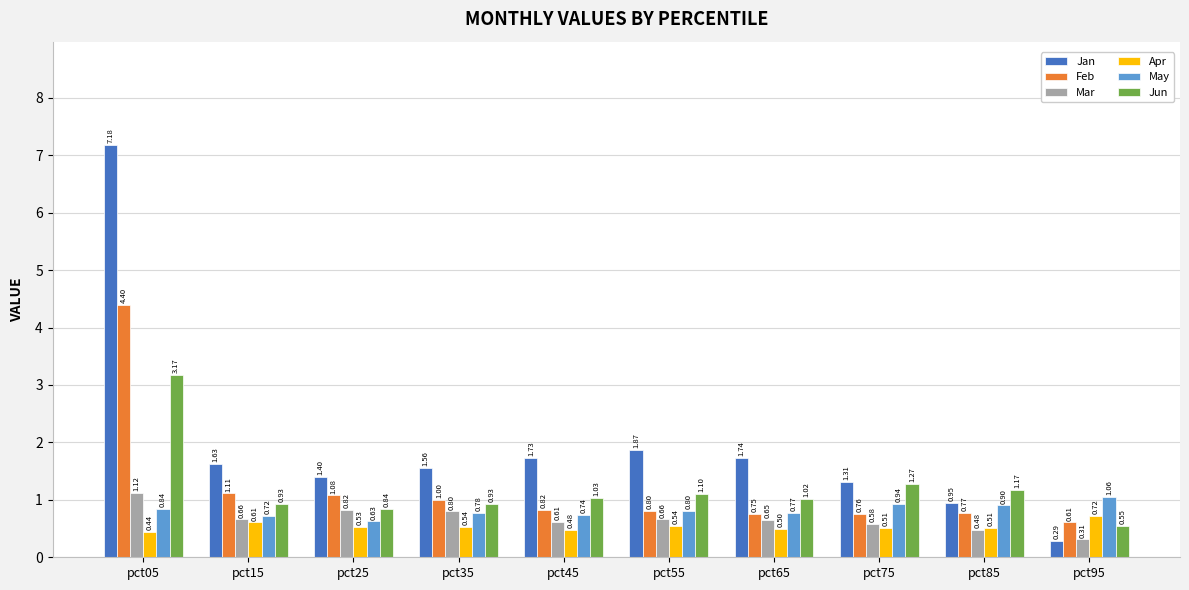

Which series has the largest range (max minus min)?

Jan